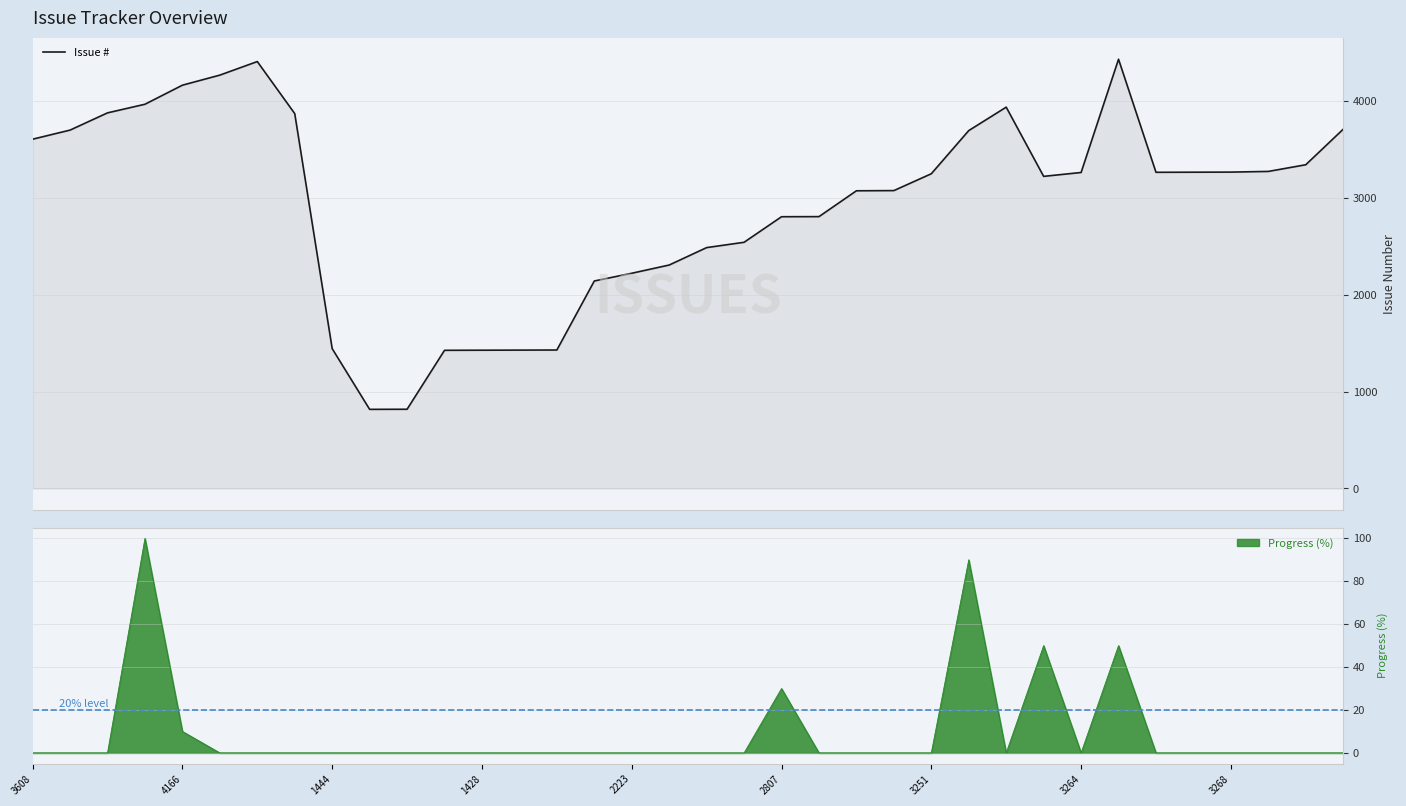

Reading right to left, transcribe all the data shown in this chart.

3711	3344	3275	3268	3267	3266	4434	3264	3224	3939	3697	3251	3077	3075	2808	2807	2543	2488	2308	2223	2143	1430	1429	1428	1427	818	817	1444	3872	4410	4270	4166	3969	3880	3702	3608